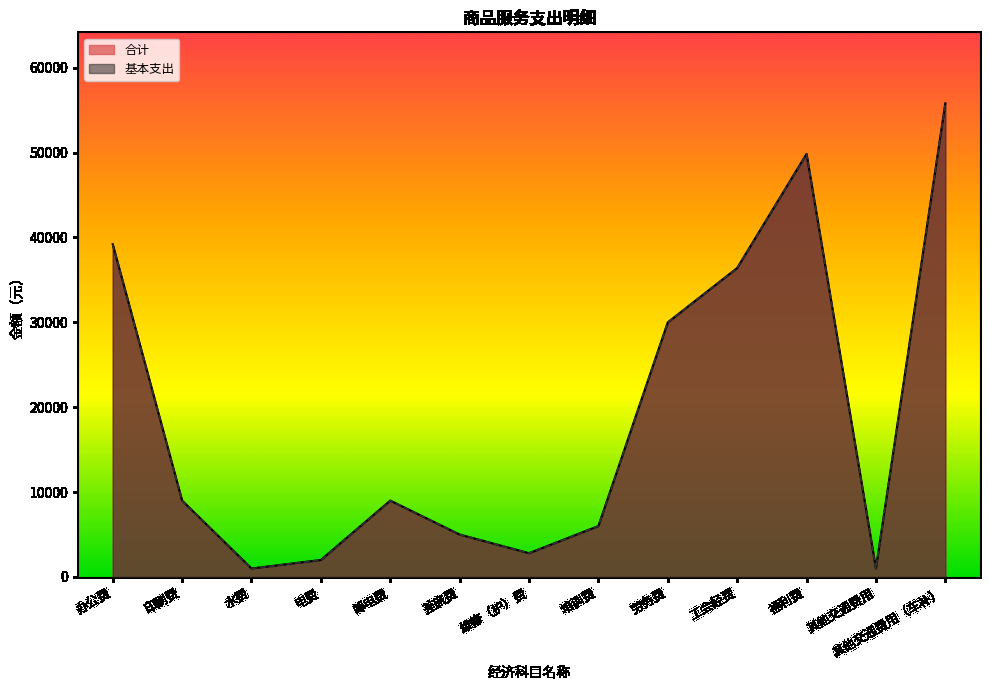

What is the label of the 10th point from the right?

电费